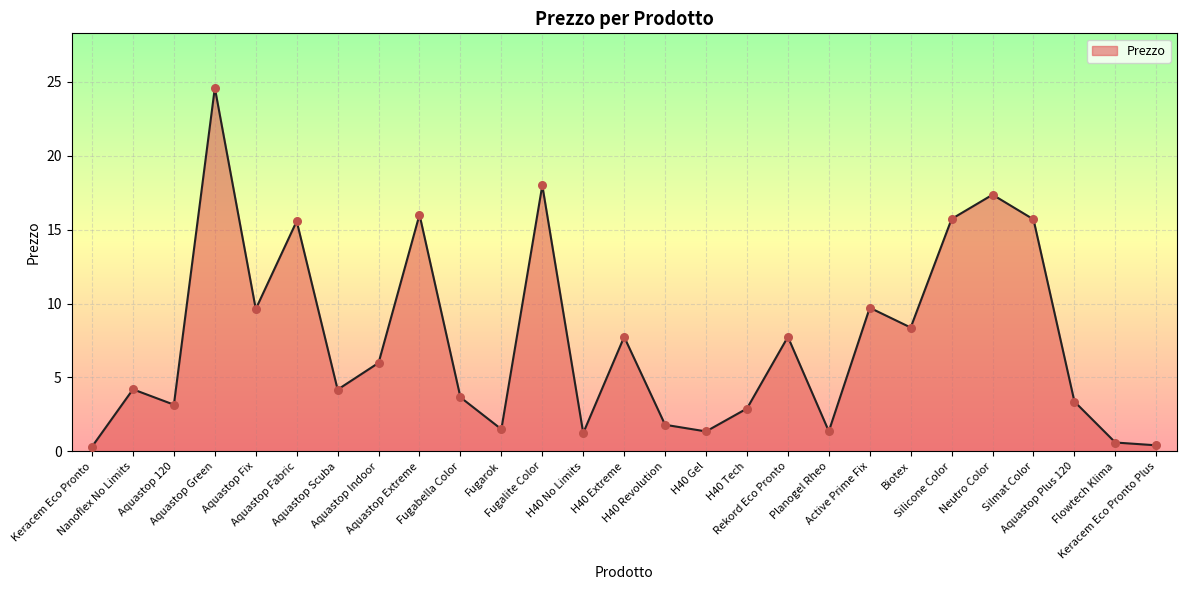

Which has a higher value, Aquastop Fix or Aquastop Green?

Aquastop Green